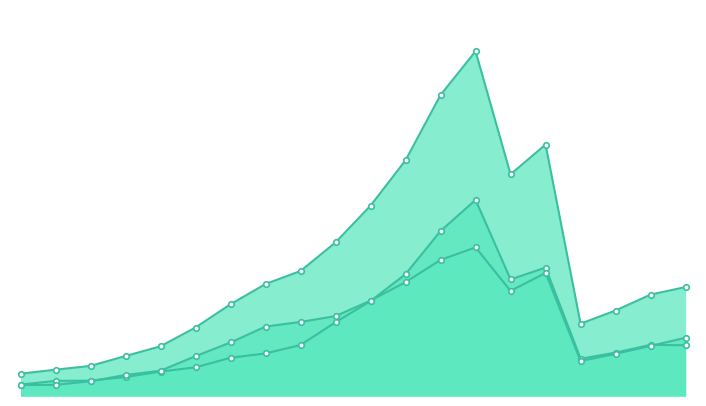

Does the chart have visible grid lines?

No